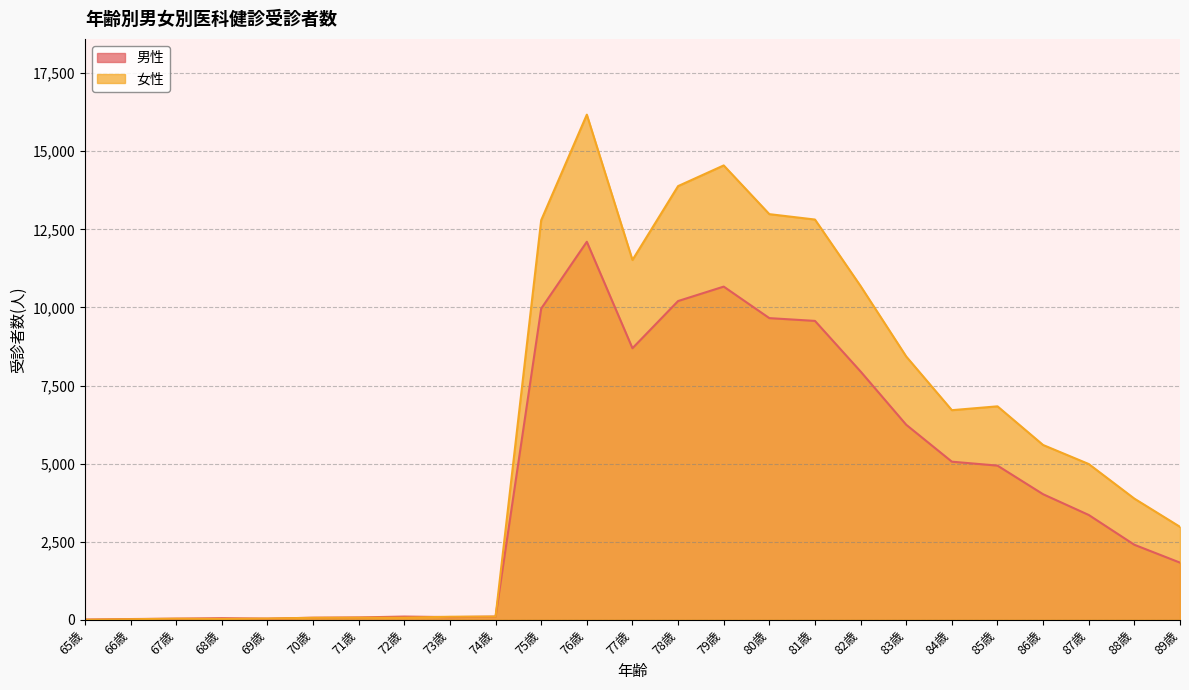

What is the label of the 12th point from the right?

78歳